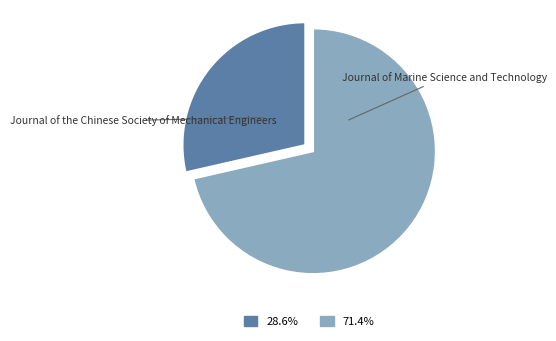

Is there any slice that represents more than half of the pie?

Yes